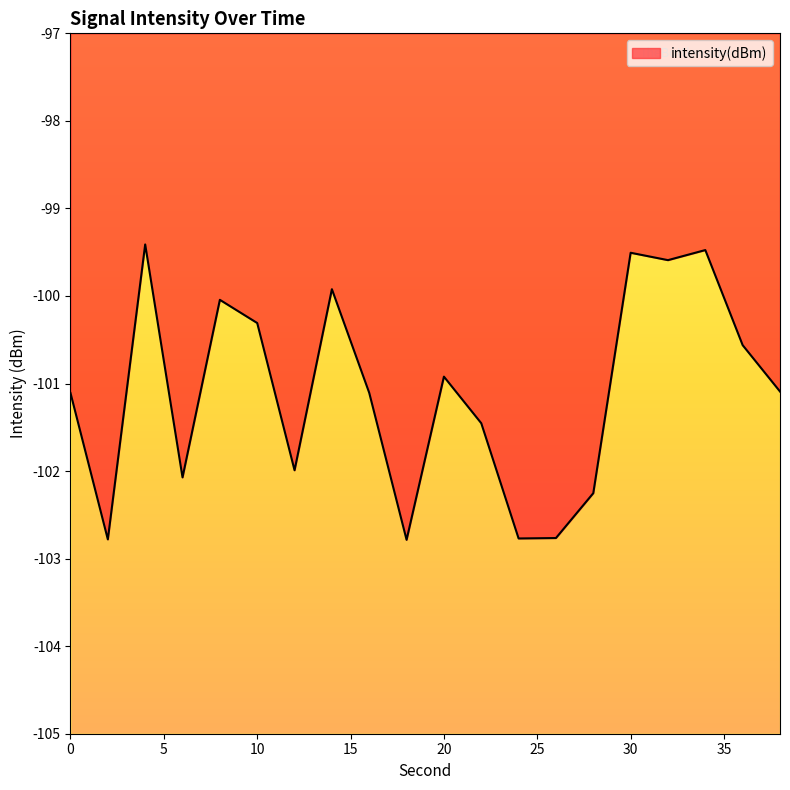

How many points are lower than both their immediate neighbors (excluding endpoints)?

6